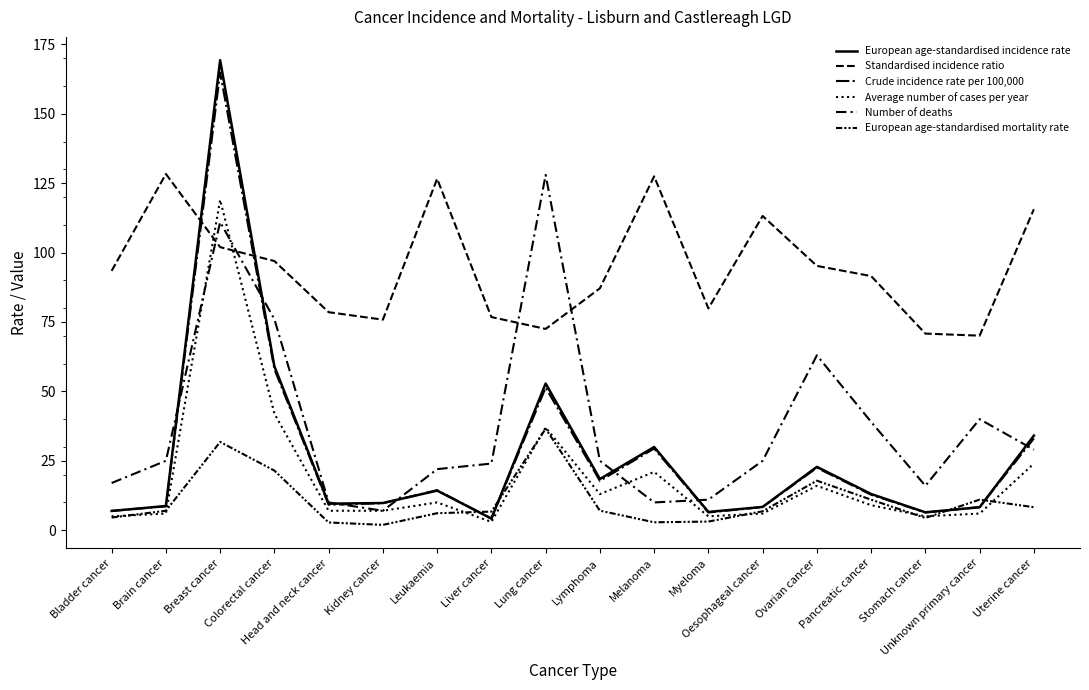

At which category is the sum across all series the highest?

Breast cancer